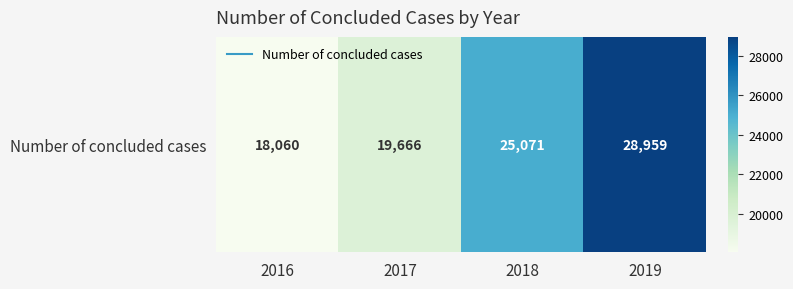

The chart shows a value of 18060 at 2016. True or false?

True